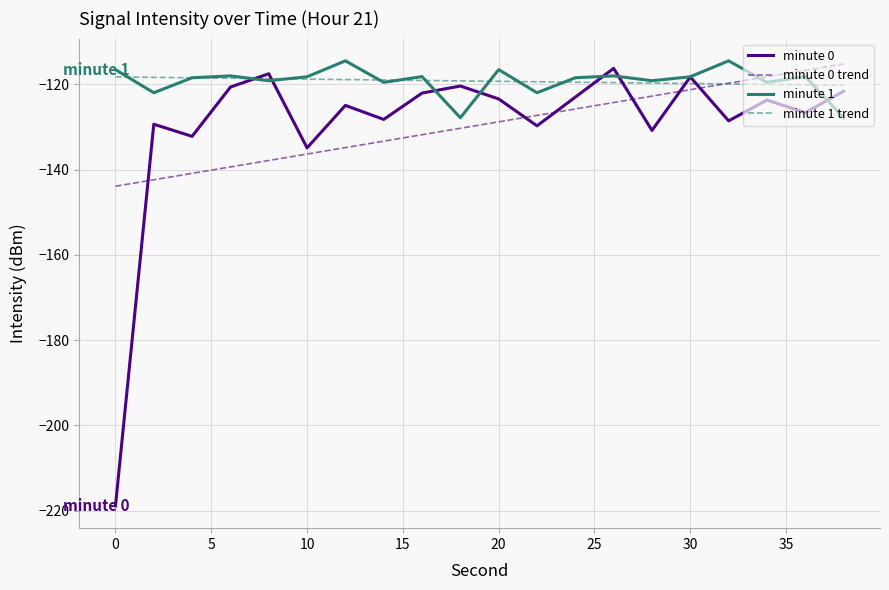

What is the maximum value for minute 0 trend?

-115.2